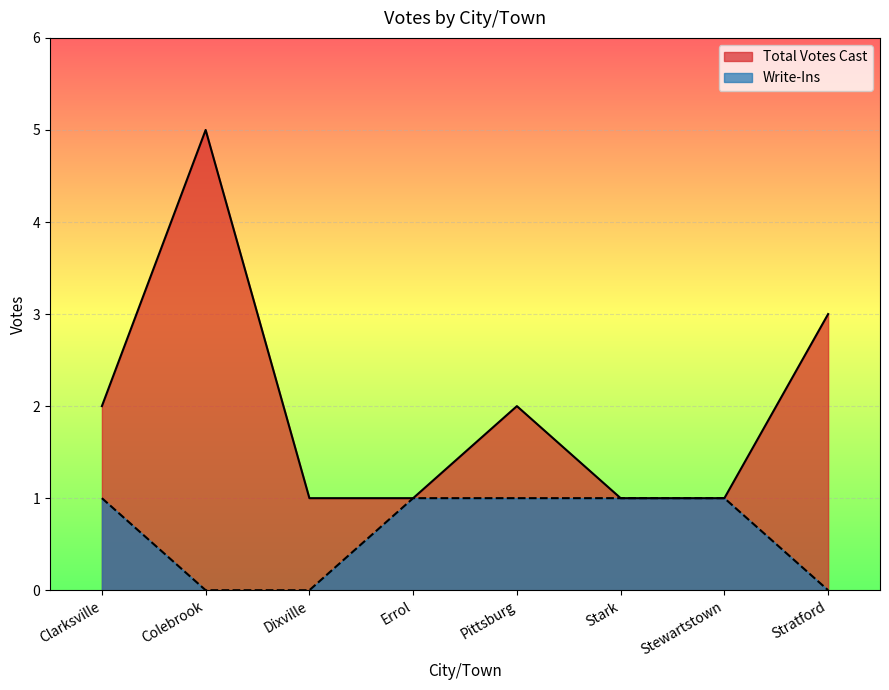

What is the label of the 8th point from the left?

Stratford